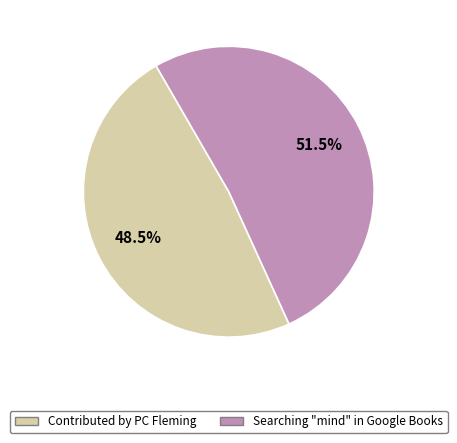

Do Searching "mind" in Google Books and Contributed by PC Fleming together represent more than half of the pie?

Yes